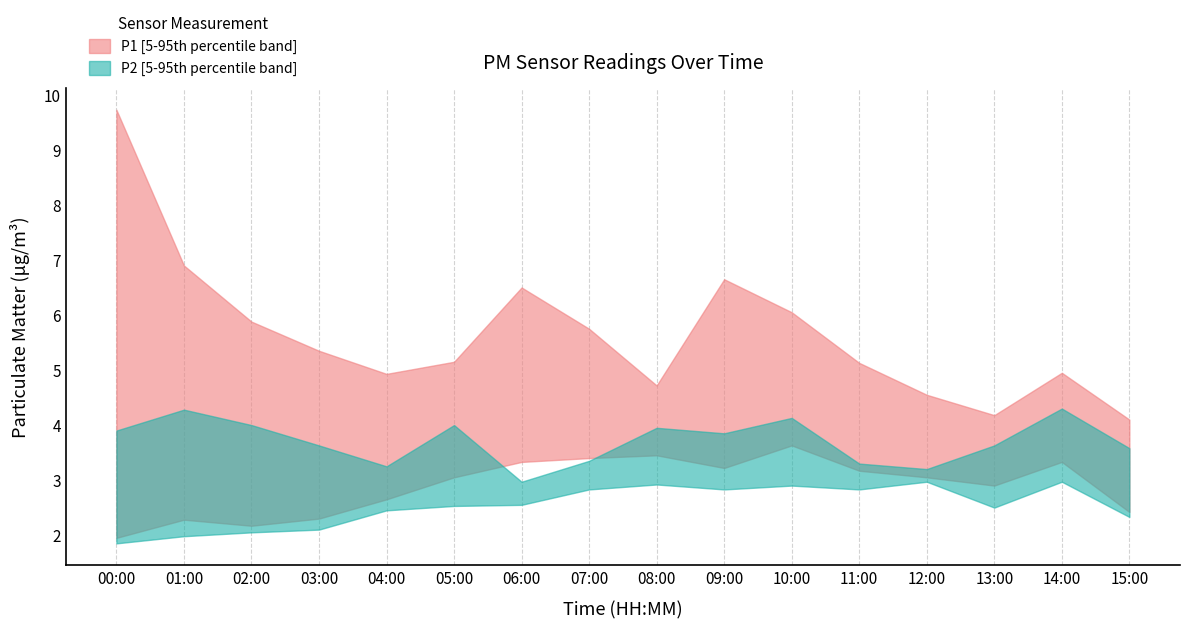

True or false: P1_upper has more than 1 points higher than both neighbors.

True